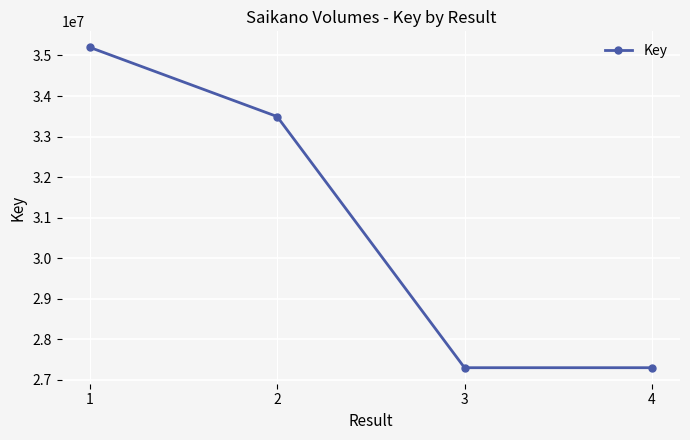

Is it true that the value at 3 is 27299205?

True